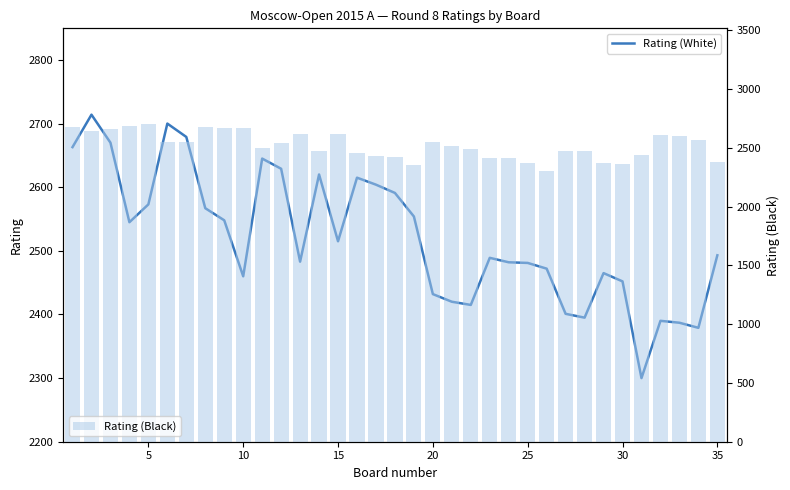

The Rating (Black) series shows 1361 at 28. True or false?

False